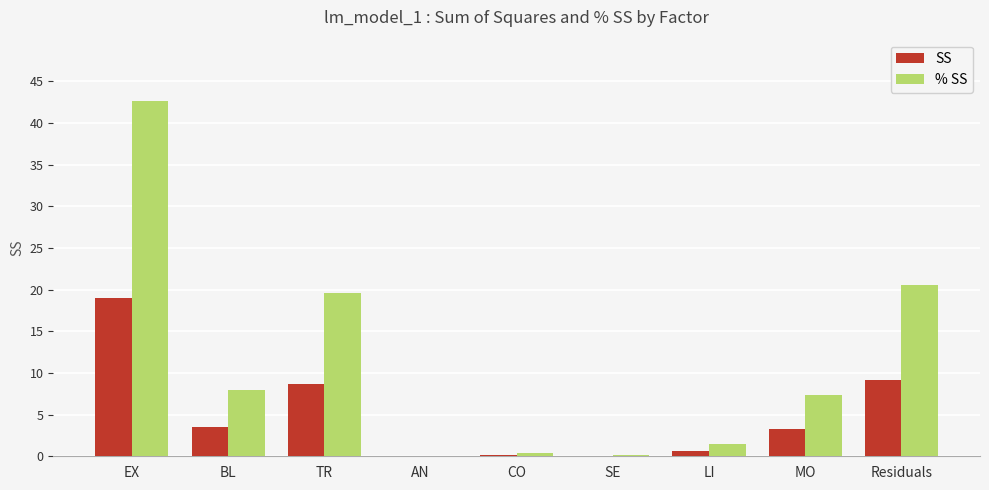

Which series changed the most between SE and Residuals?

% SS